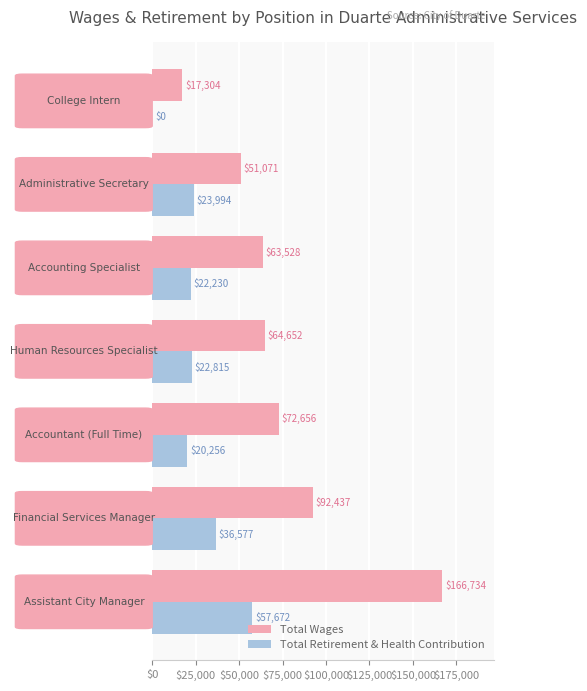

Which series has the largest total across all categories?

Total Wages